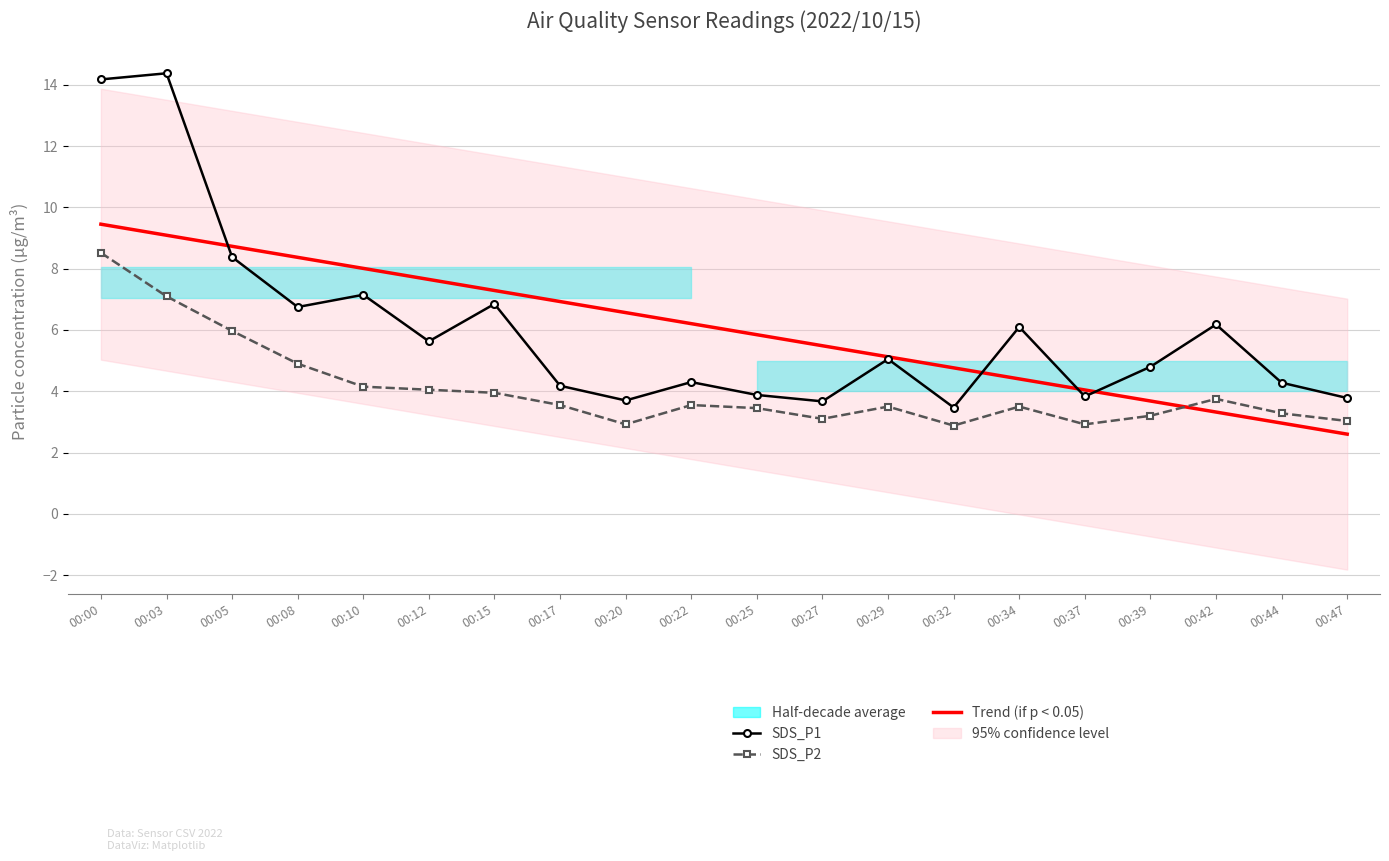

Is it true that SDS_P1 equals 4.8 at 00:10?

False